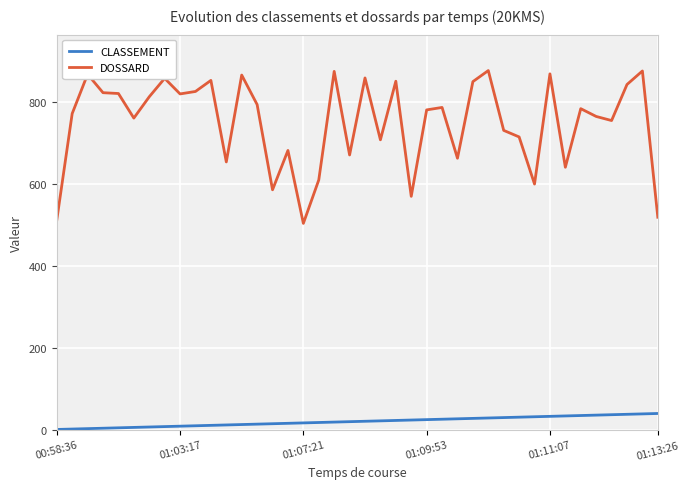

Rank the series by their maximum value, from lowest to highest.

CLASSEMENT, DOSSARD